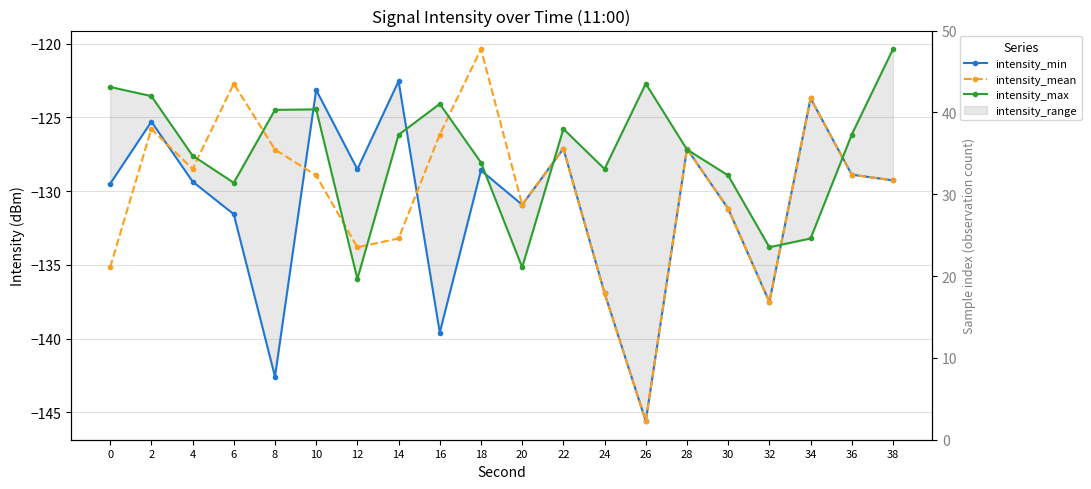

Which category has the highest value in the intensity_mean series?

18